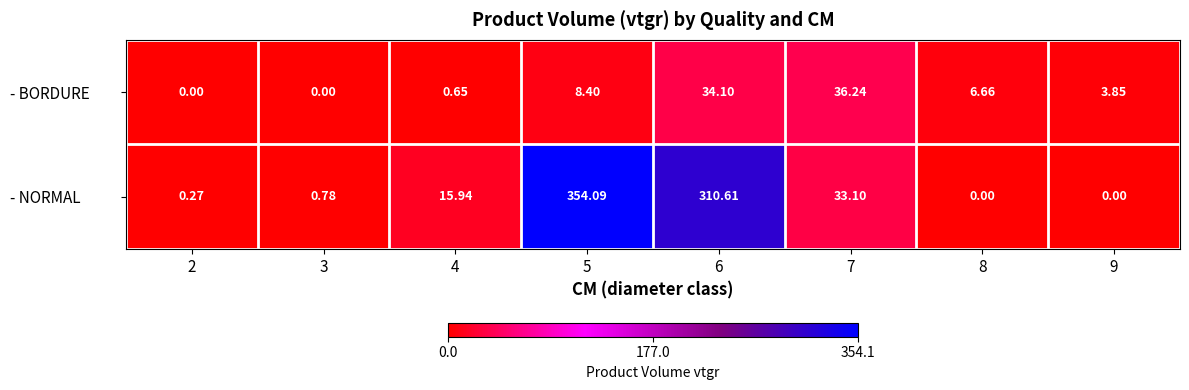

Which series has the largest total across all categories?

- NORMAL